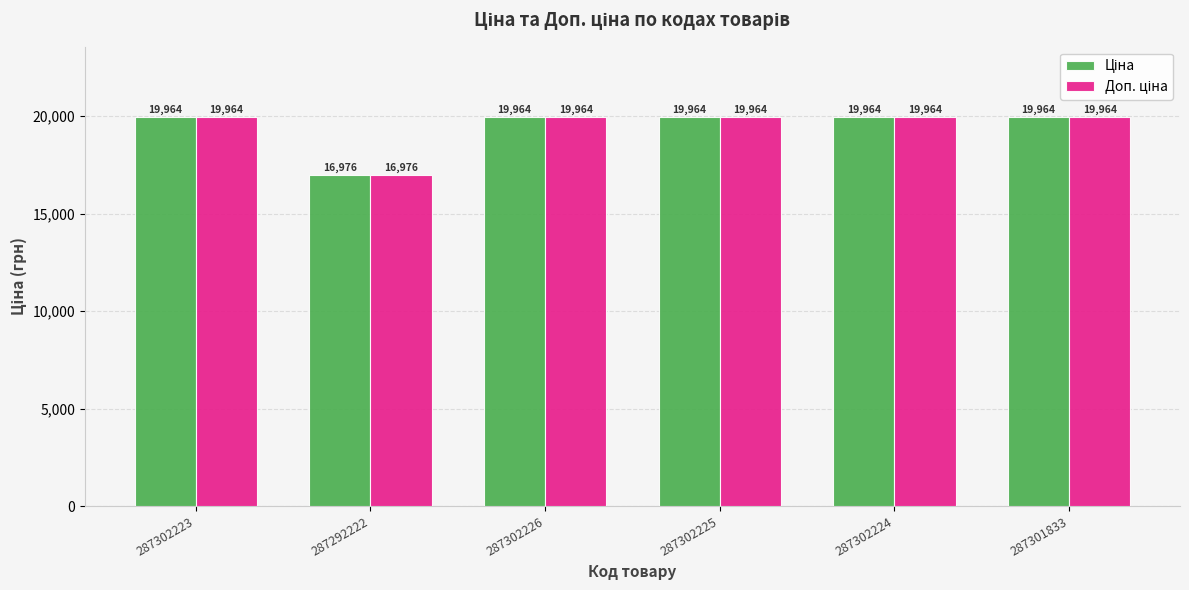

What is the maximum value shown in the chart?

19964.2